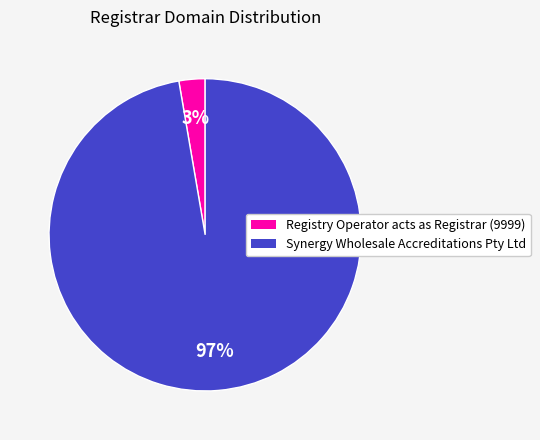

To the nearest percent, what is the combined percentage of Synergy Wholesale Accreditations Pty Ltd and Registry Operator acts as Registrar (9999)?

100%